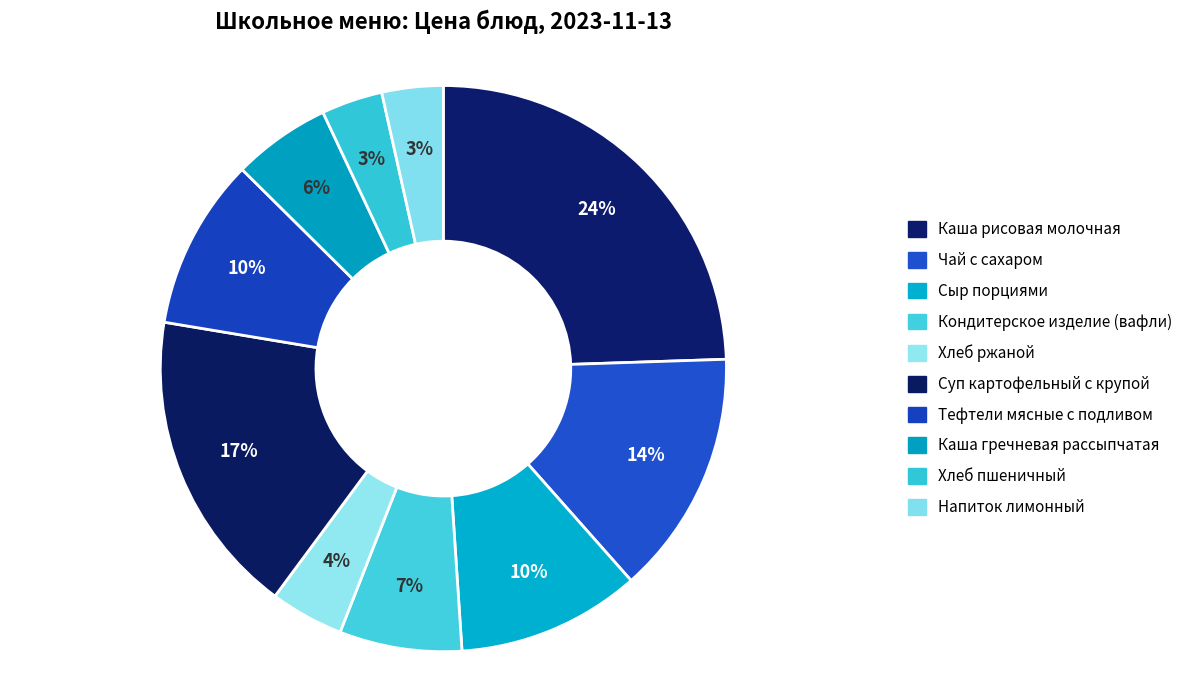

Which category has the biggest portion of the pie?

Каша рисовая молочная